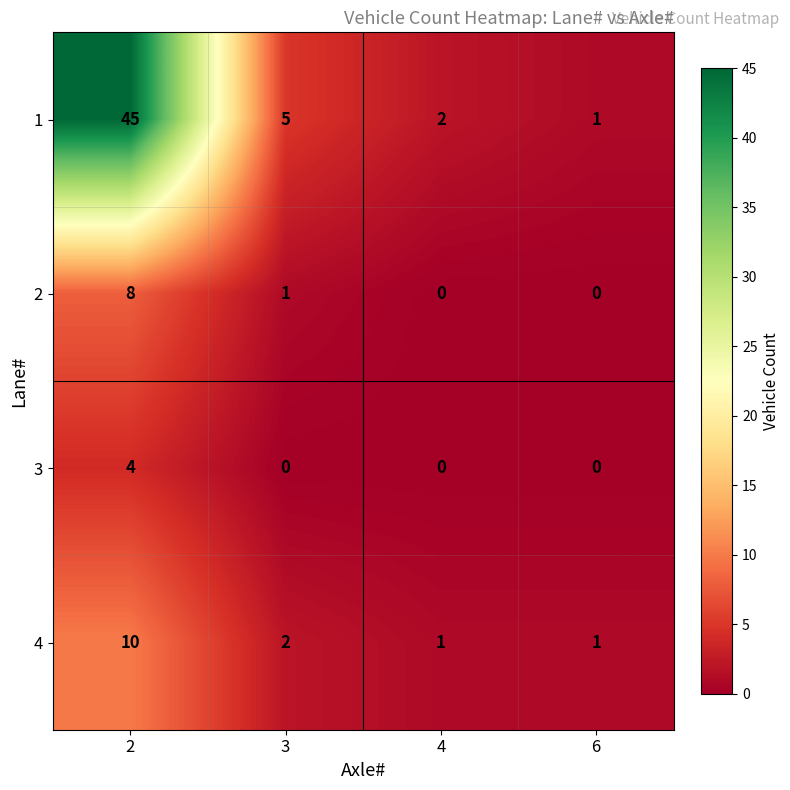

Reading left to right, list all the values displayed in this chart.

1: 45	5	2	1
2: 8	1	0	0
3: 4	0	0	0
4: 10	2	1	1